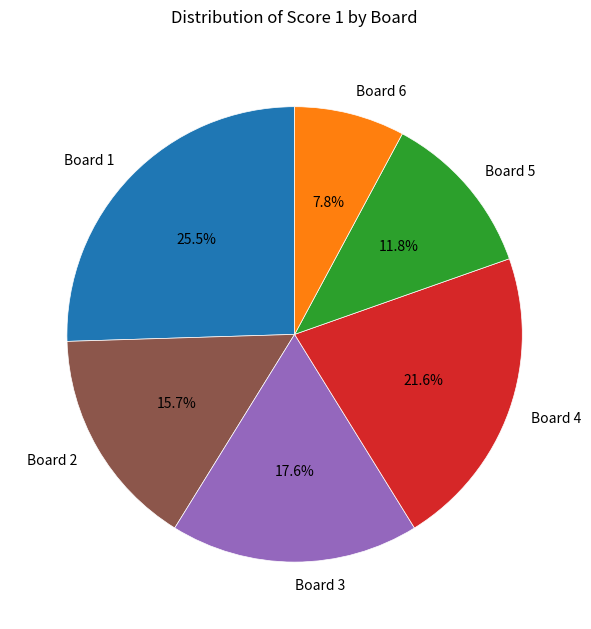

Do Board 6 and Board 3 together represent more than half of the pie?

No